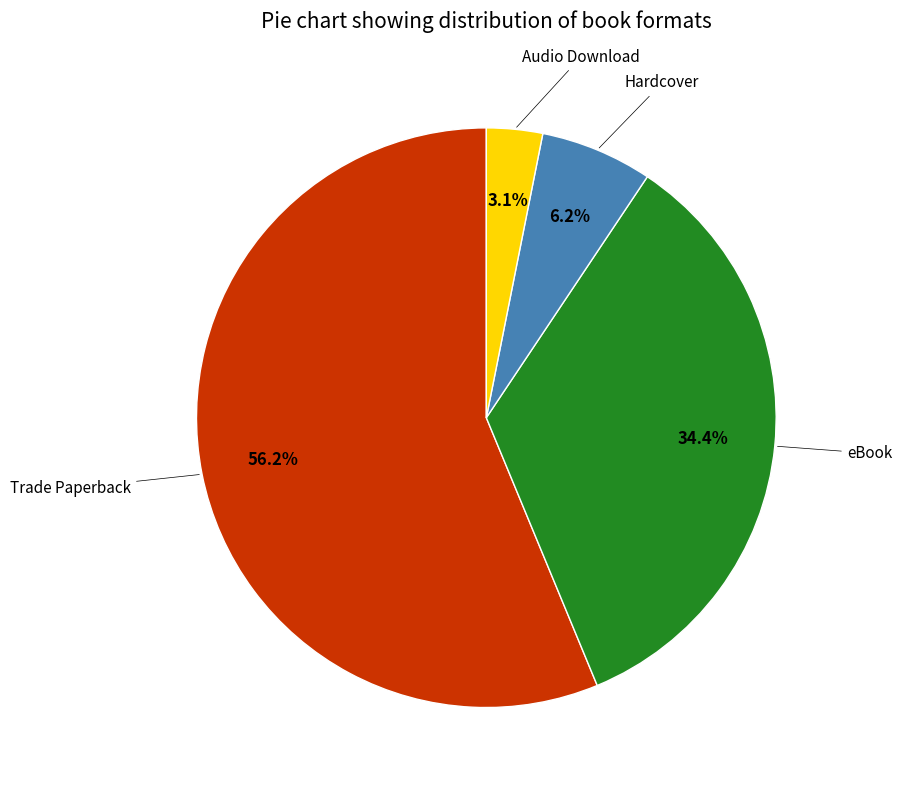

Is there any slice that represents more than half of the pie?

Yes